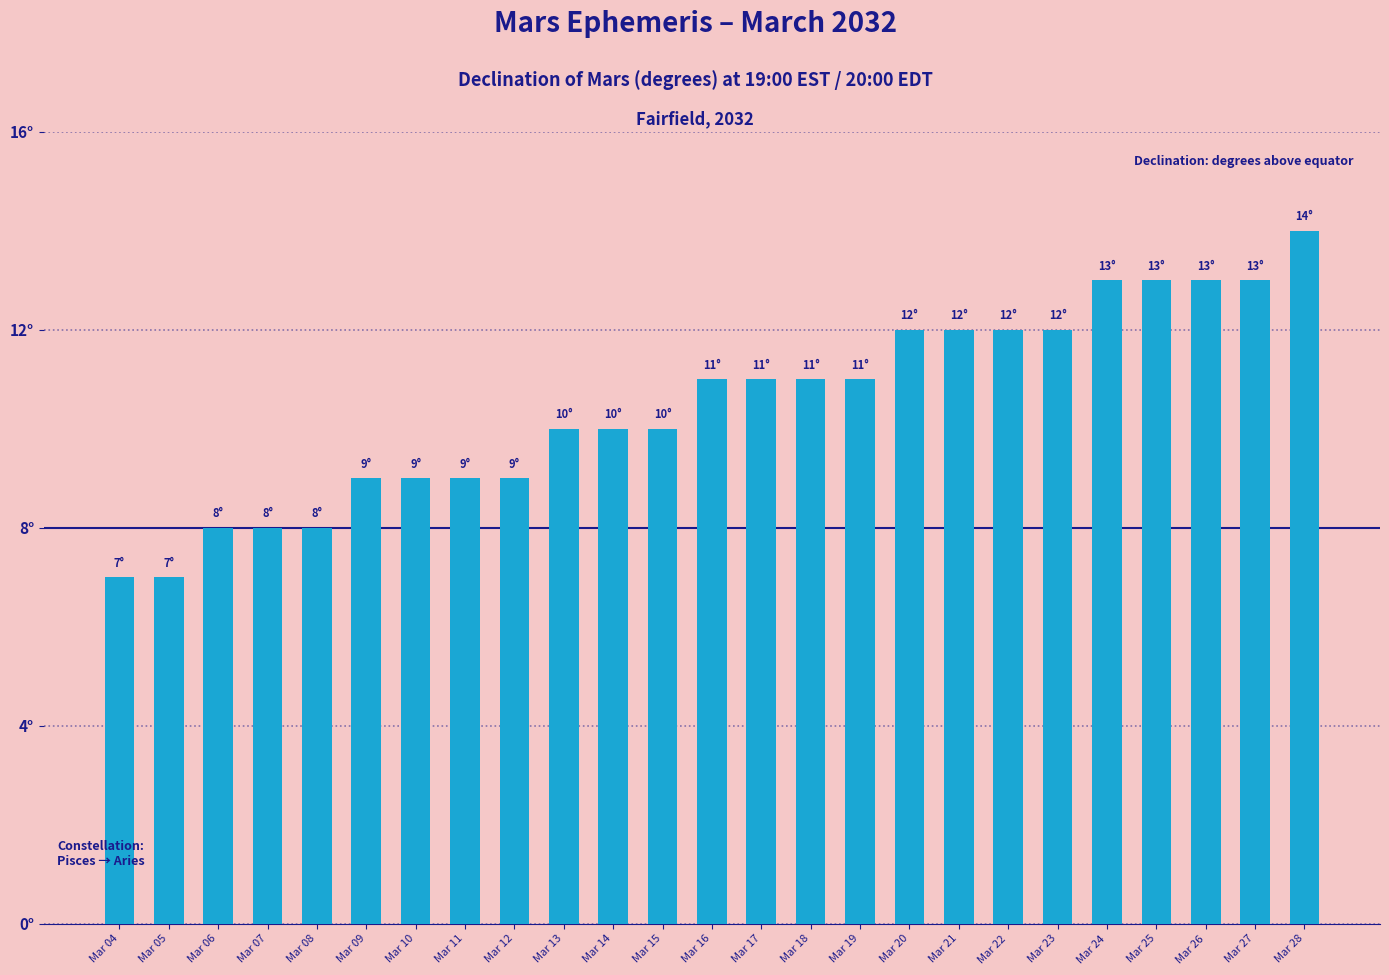

Reading left to right, list all the values displayed in this chart.

7	7	8	8	8	9	9	9	9	10	10	10	11	11	11	11	12	12	12	12	13	13	13	13	14